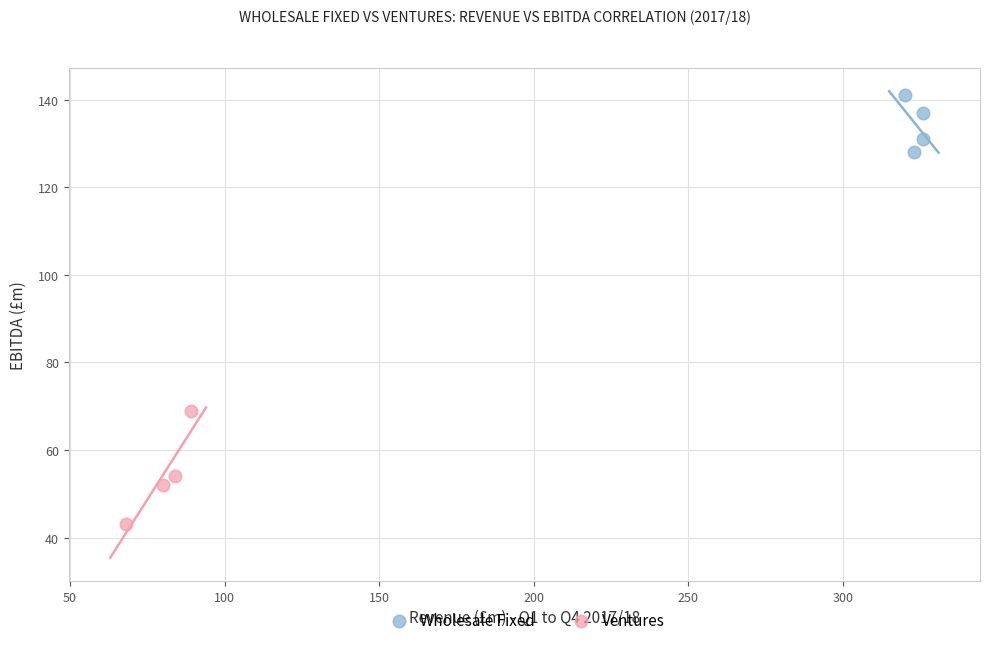

Which series has the widest spread of Y values?

Ventures